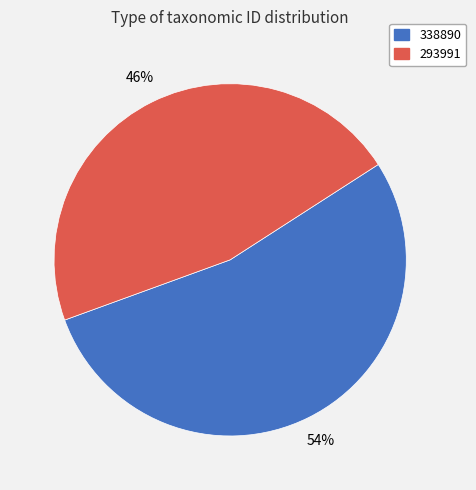

Which category accounts for the majority?

338890